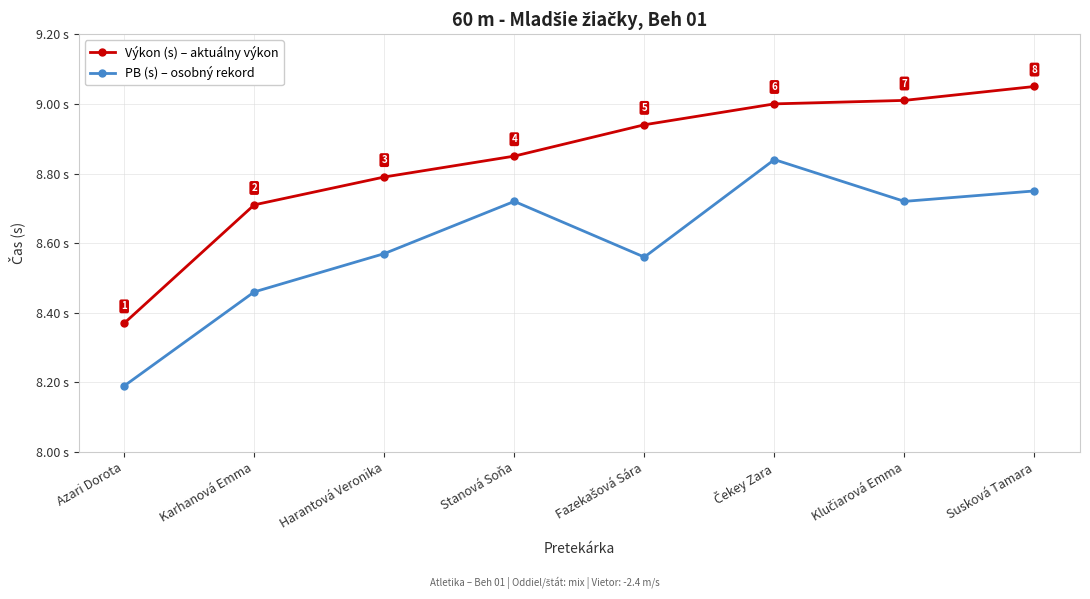

Rank the series by their average value, from highest to lowest.

Výkon (s) – aktuálny výkon, PB (s) – osobný rekord